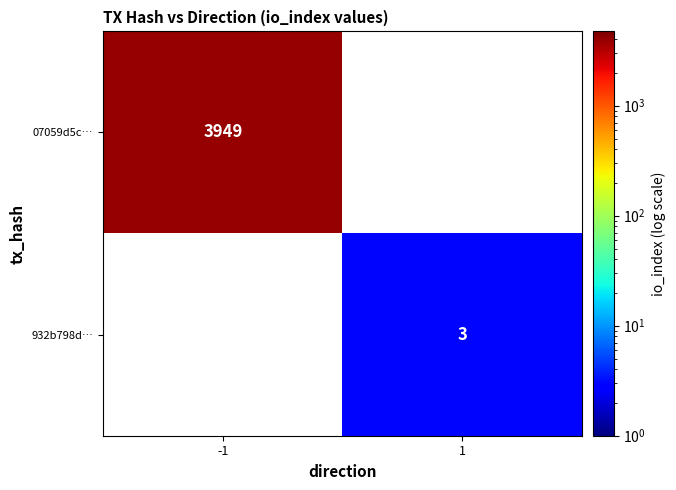

How many series are shown in this chart?

2